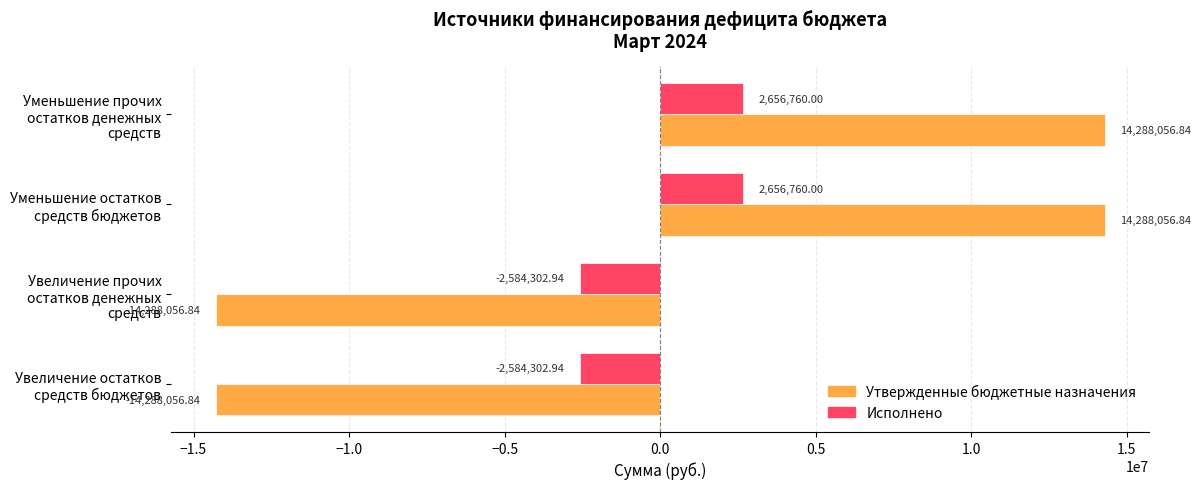

Which series has the widest spread of values?

Утвержденные бюджетные назначения